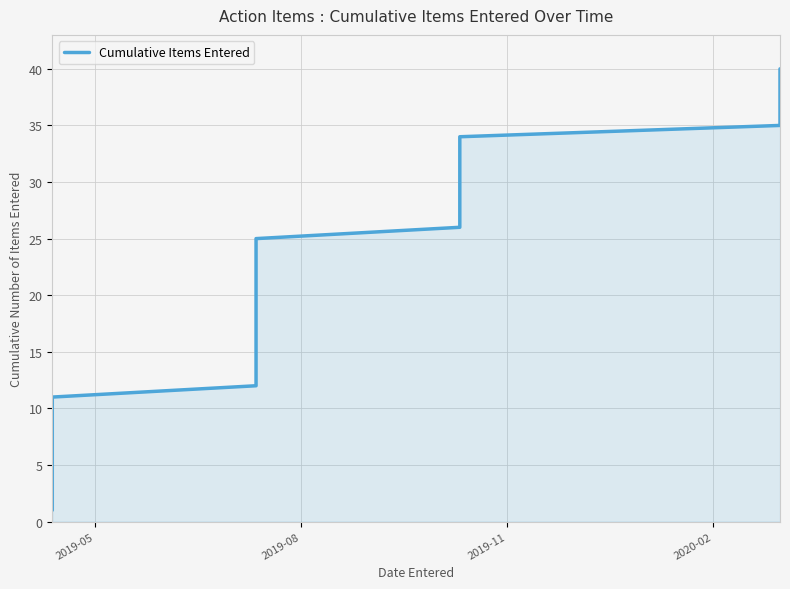

What is the difference between the maximum and minimum values?

39